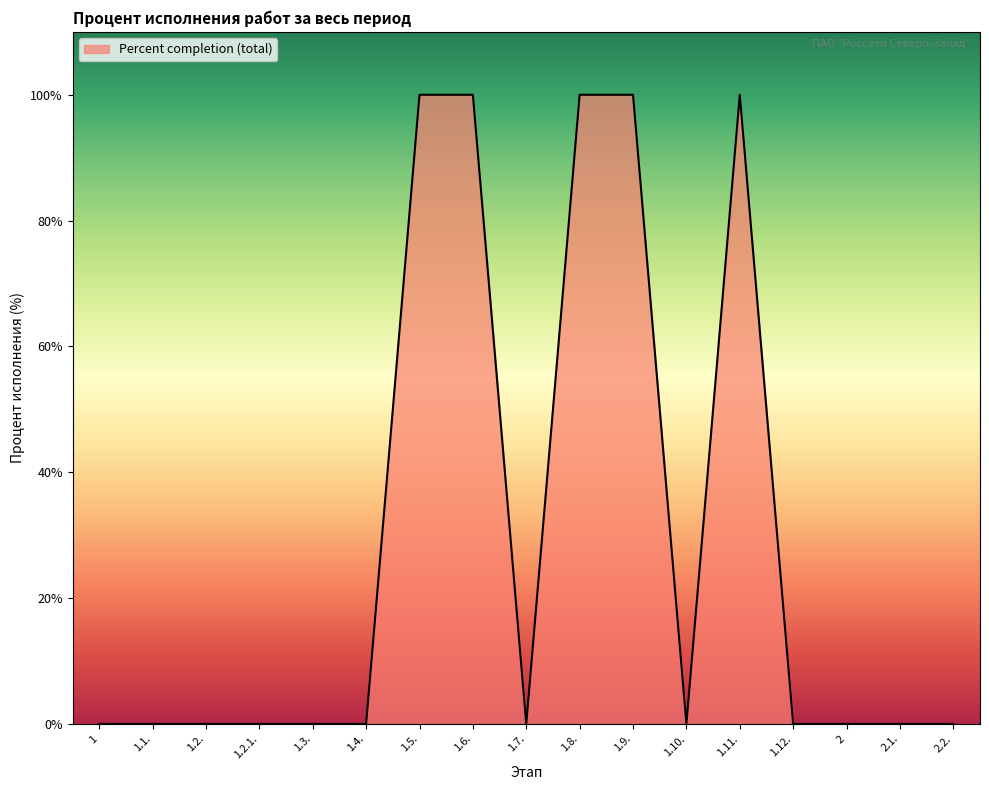

What is the greatest value displayed?

100